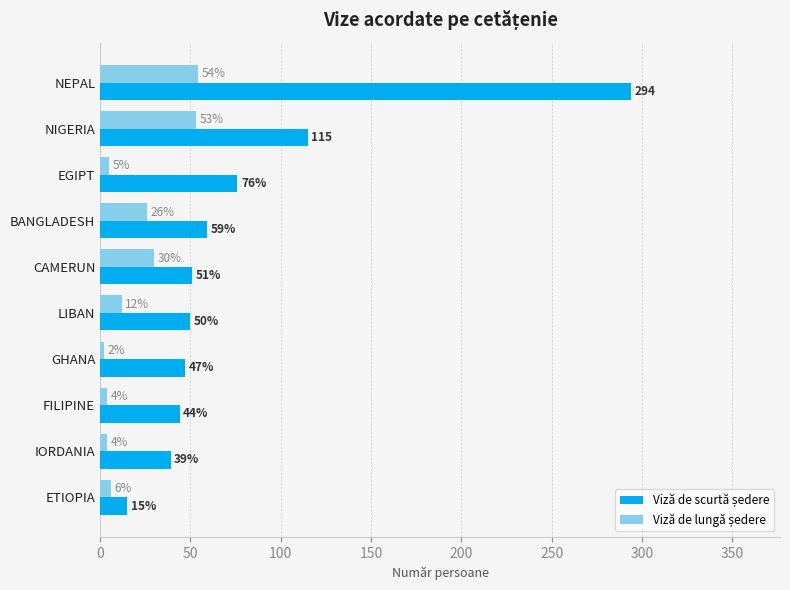

What is the maximum value shown in the chart?

294